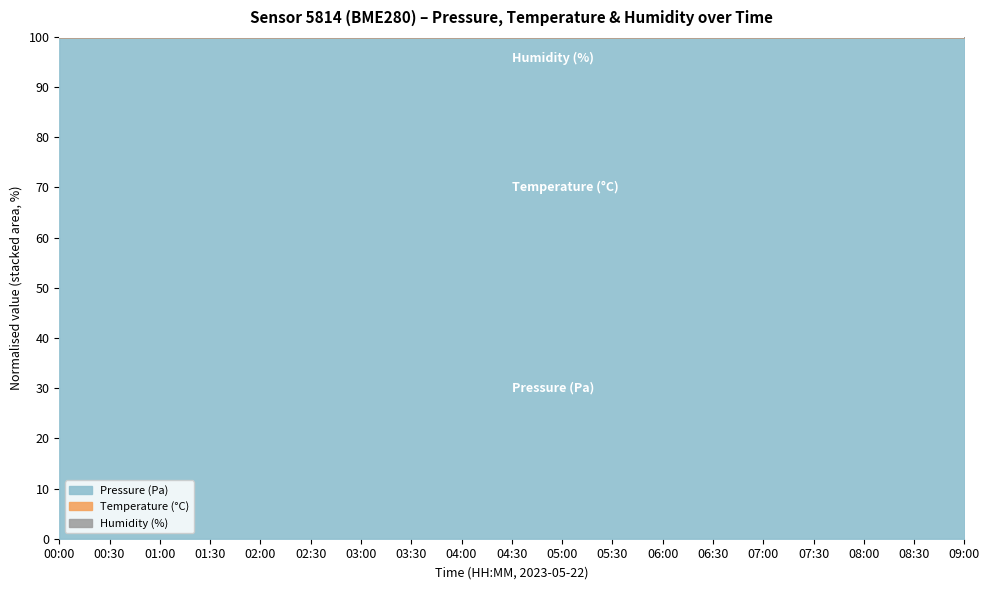

What is the maximum value for Pressure (Pa)?

99.9